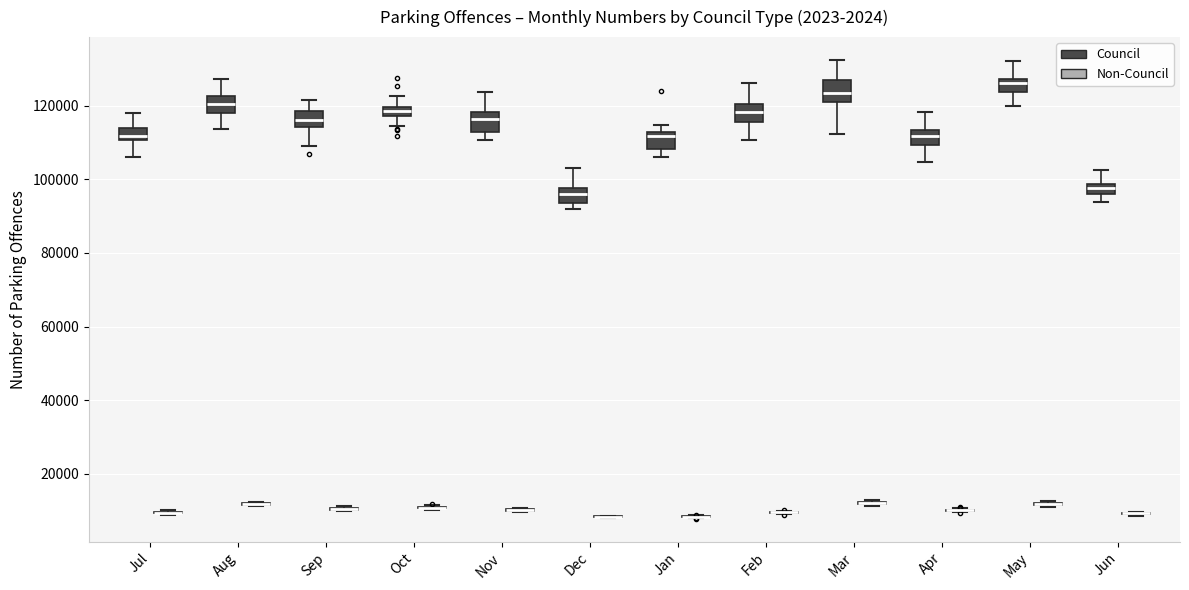

Where is the lower edge of the box for Mar (Council) on the y-axis? The values are not printed on the chart, so give them approximately, as read against the axis.

122000